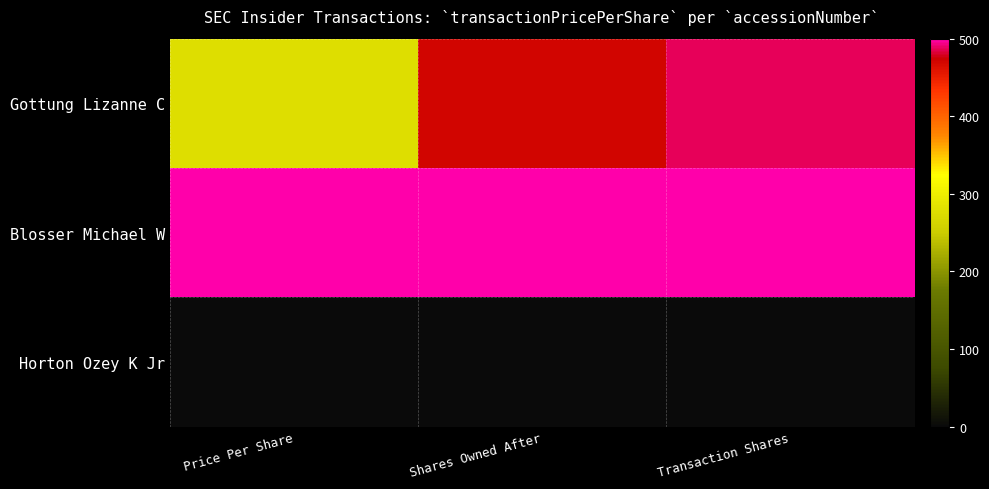

How many series are shown in this chart?

3